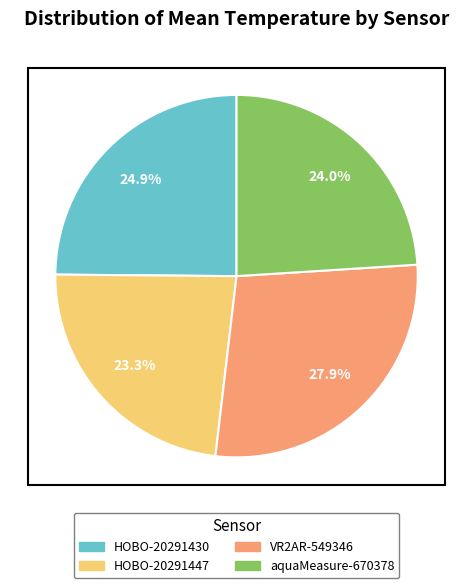

Which slice is the largest?

VR2AR-549346